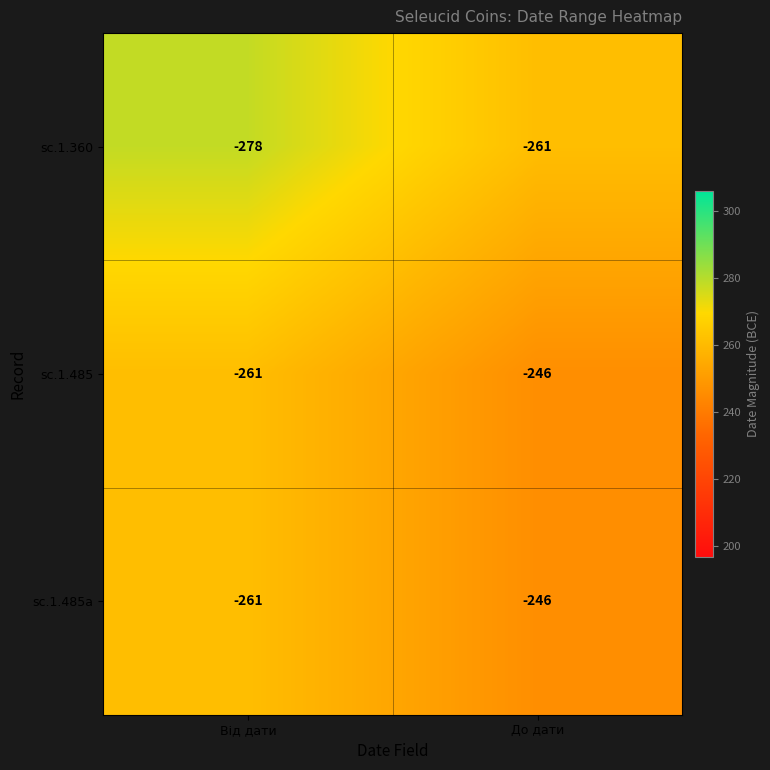

What is the minimum value shown in the chart?

-278